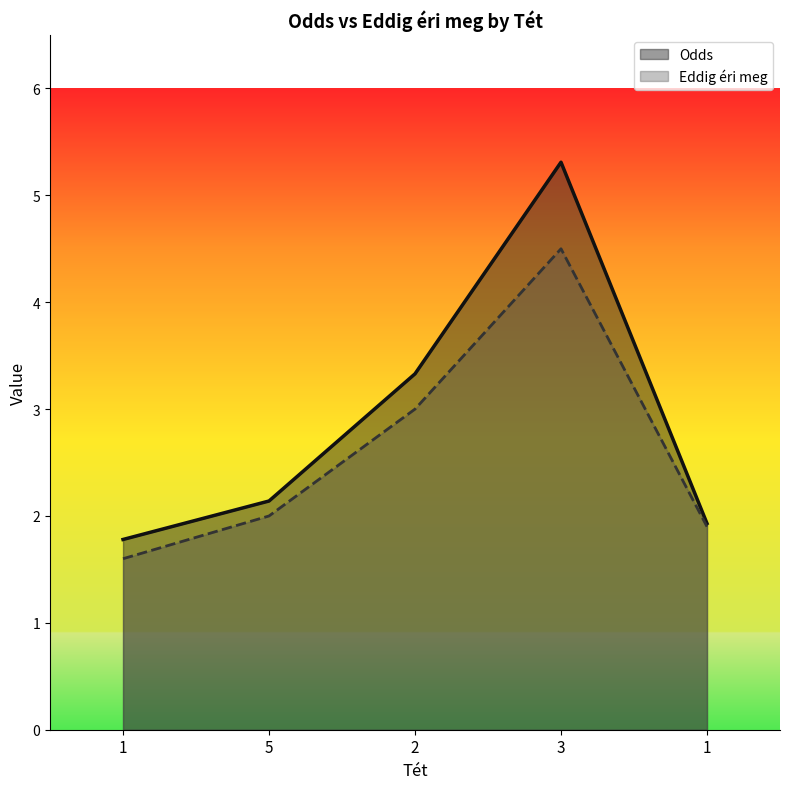

What is the sum of all Odds values?

14.5